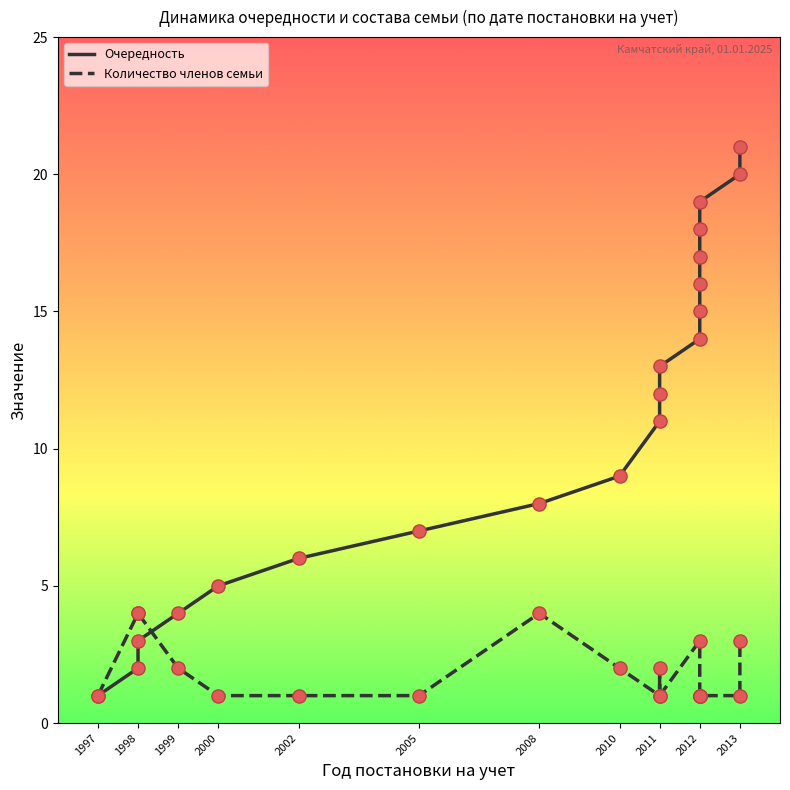

Is the value of Очередность at 2013 greater than the value of Количество членов семьи at 2011?

Yes